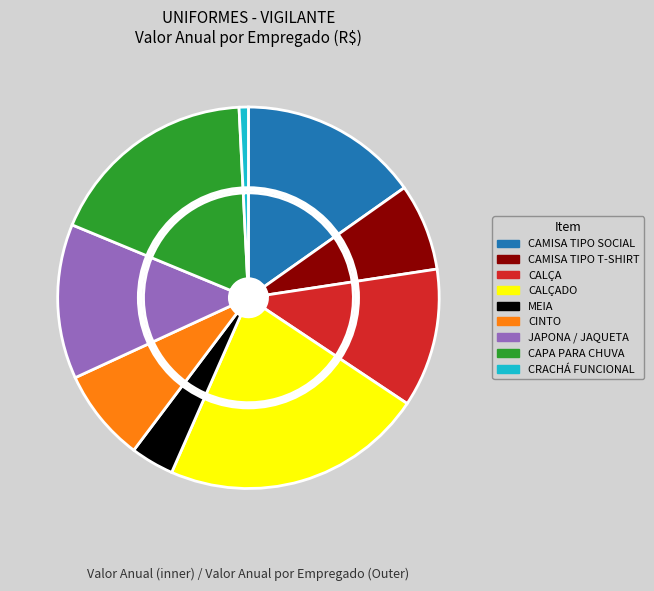

Between CRACHÁ FUNCIONAL and CAMISA TIPO T-SHIRT, which is larger?

CAMISA TIPO T-SHIRT